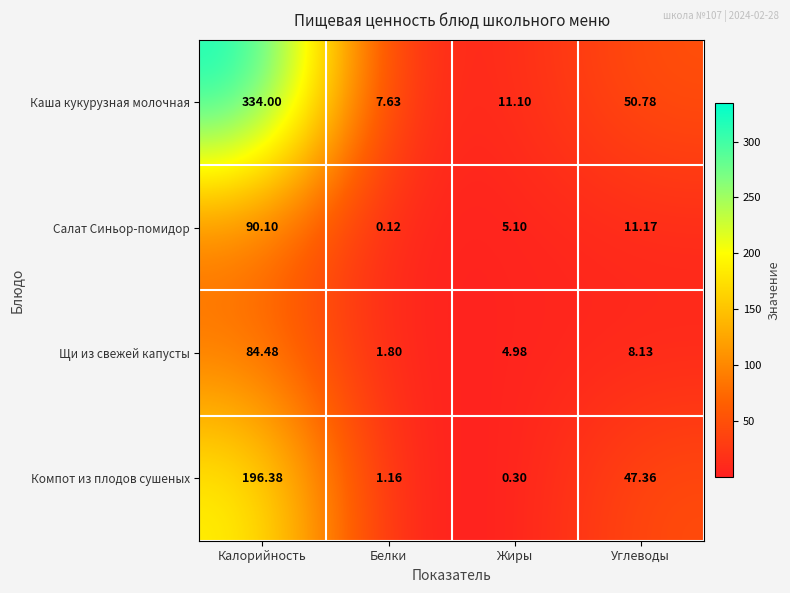

At which label does Салат Синьор-помидор first exceed 11?

Калорийность